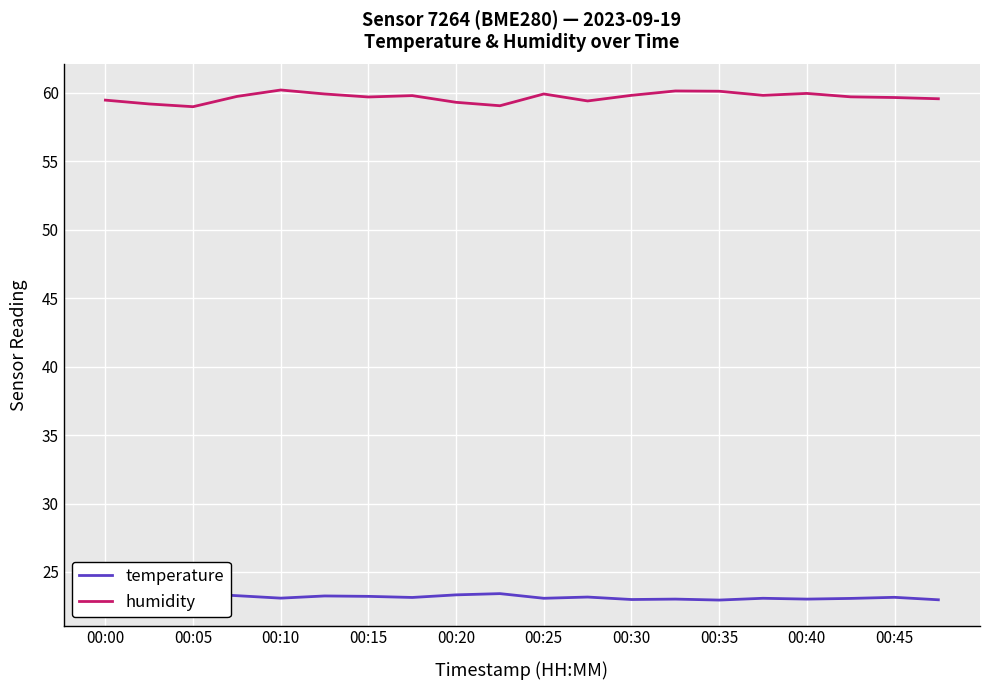

Rank the series by their maximum value, from highest to lowest.

humidity, temperature